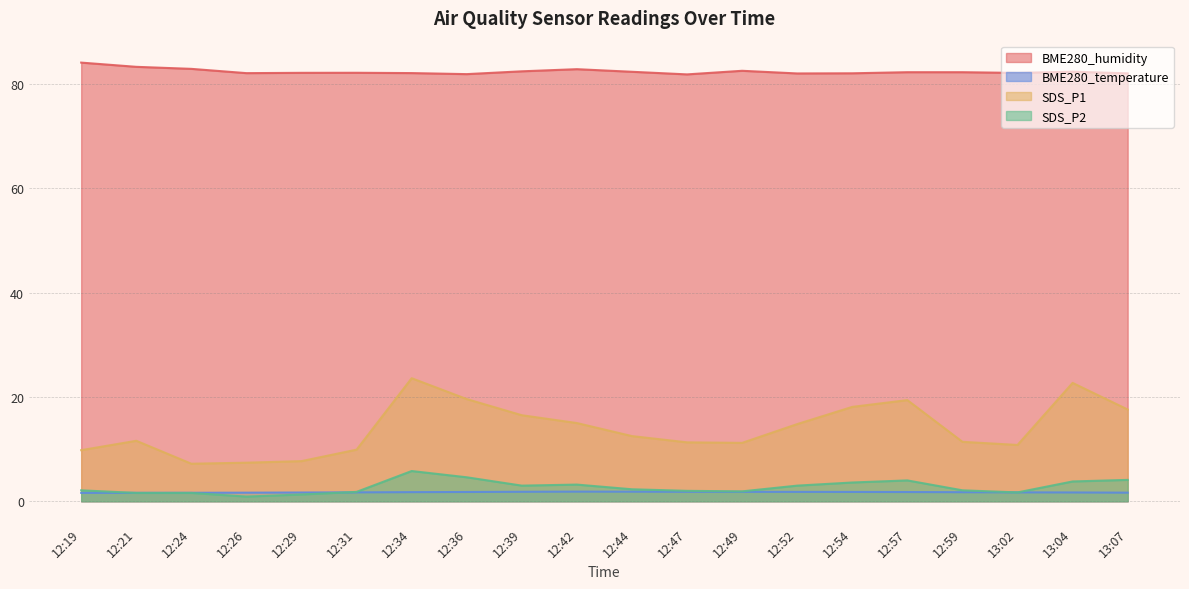

What is the label of the 5th point from the right?

12:57